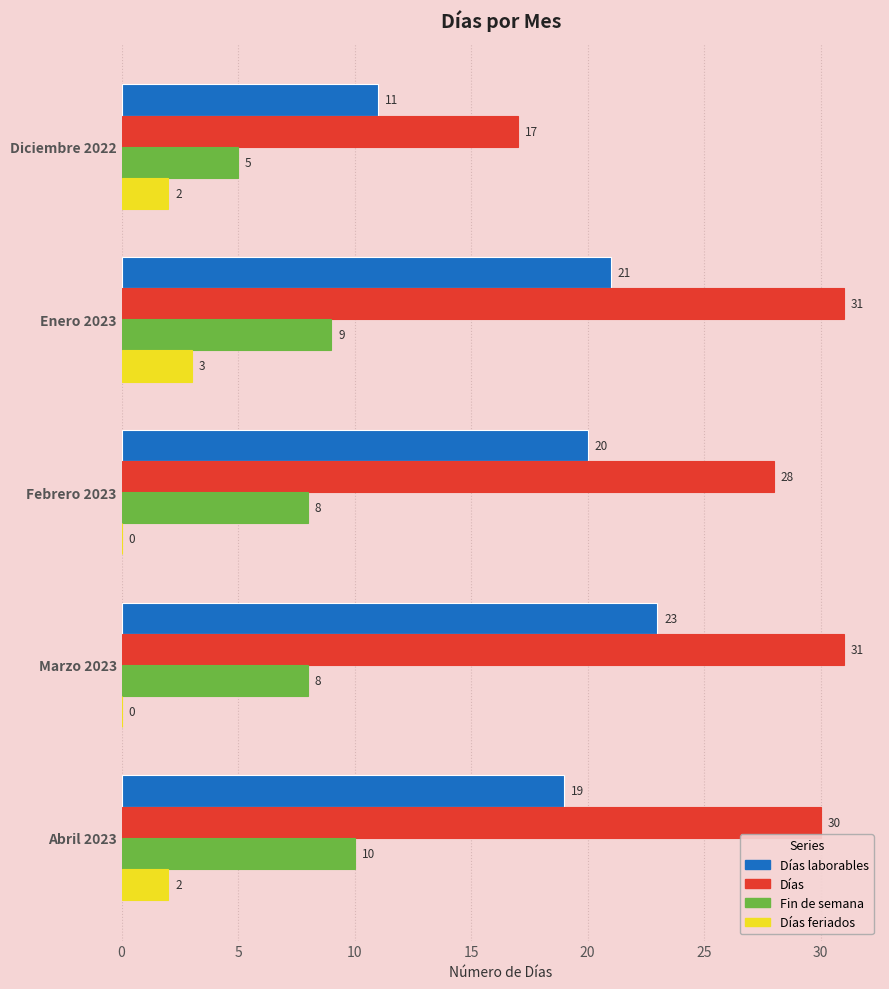

Between Enero 2023 and Marzo 2023, which series saw the biggest shift?

Días feriados